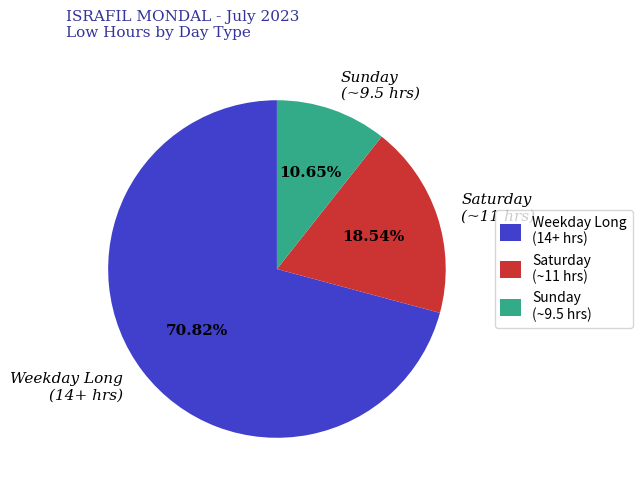

Is the sum of Weekday Long (14+ hrs) and Sunday (~9.5 hrs) greater than half?

Yes